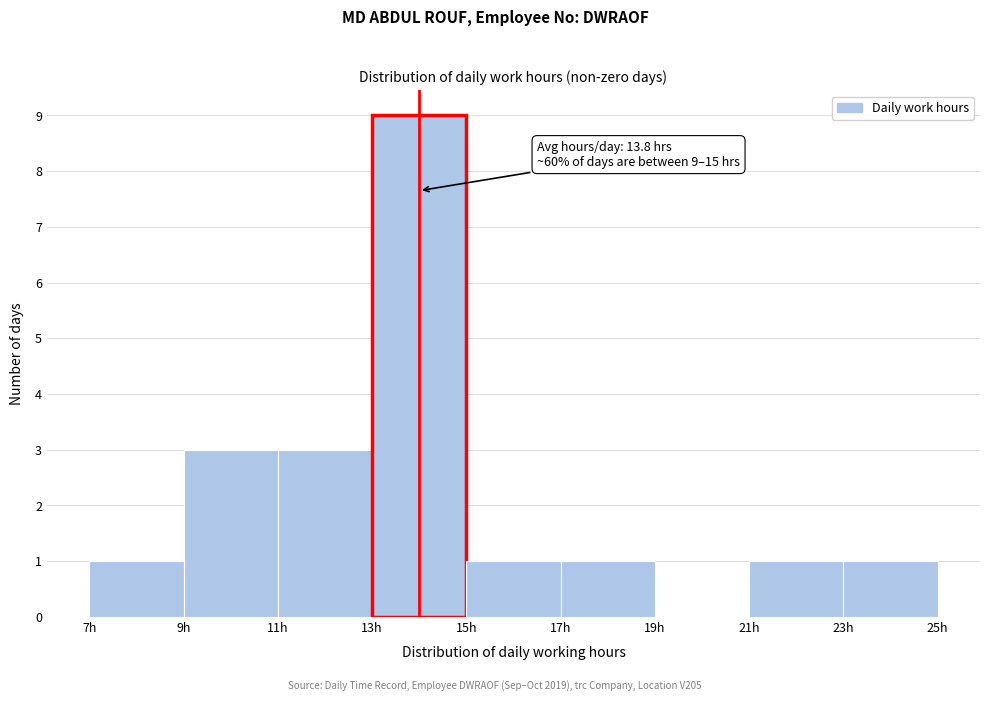

Which range on the x-axis has the tallest bar?

13 to 15